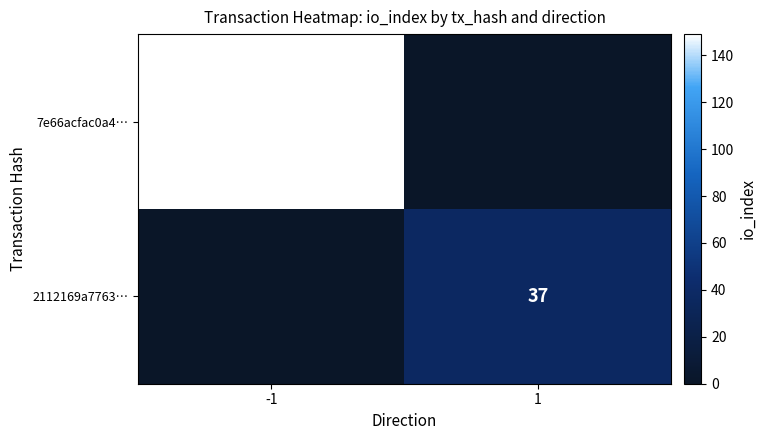

The value of 2112169a7763… at 1 is 56. True or false?

False